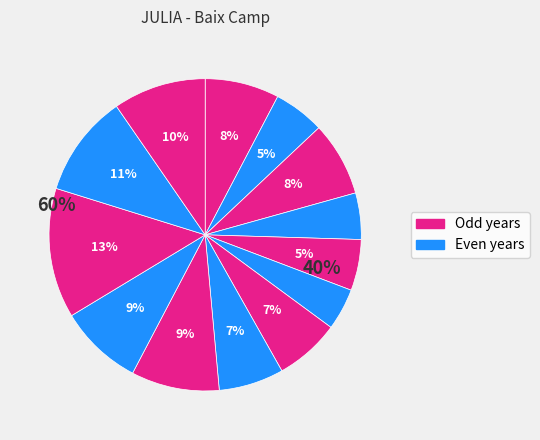

Rank the categories by value from lowest to highest.

2017, 2019, 2021, 2018, 2016, 2015, 2022, 2020, 2013, 2014, 2010, 2011, 2012